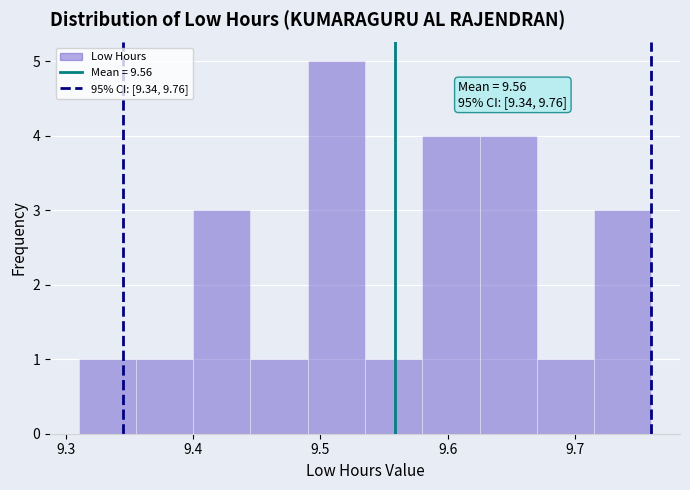

Which range on the x-axis has the tallest bar?

9.490 to 9.535